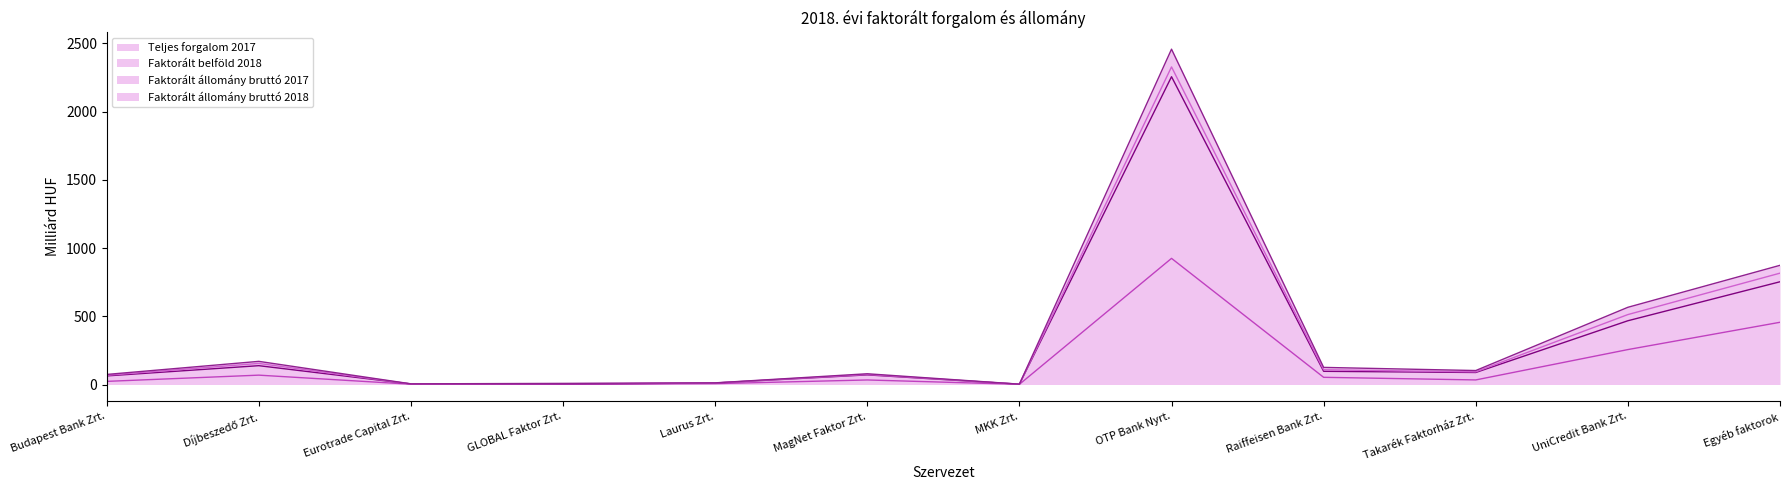

Which label corresponds to the largest value in the chart?

OTP Bank Nyrt.